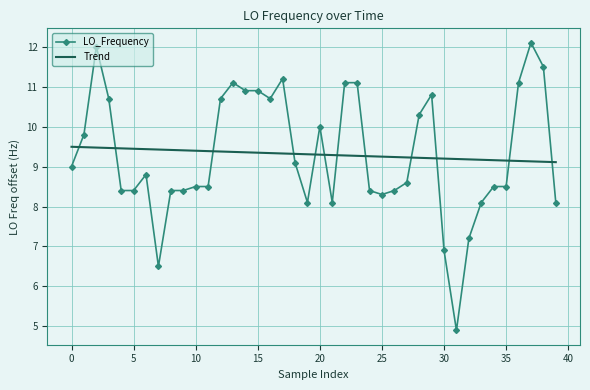

True or false: LO_Frequency and Trend cross at least once.

True